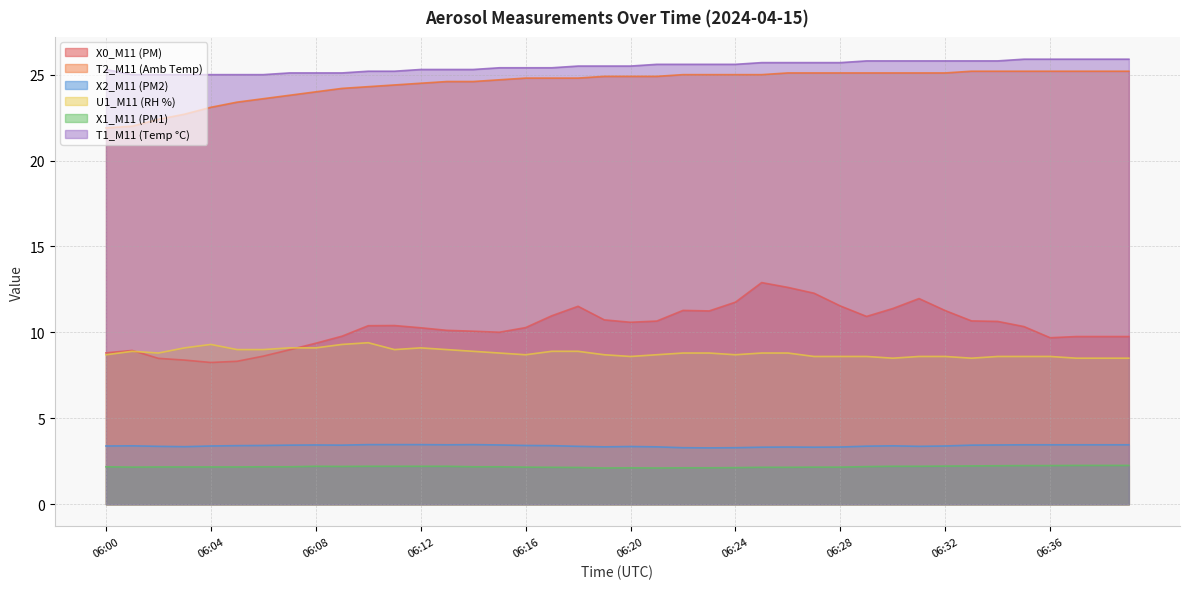

What is the difference between the maximum and minimum values in the U1_M11 (RH %) series?

0.9